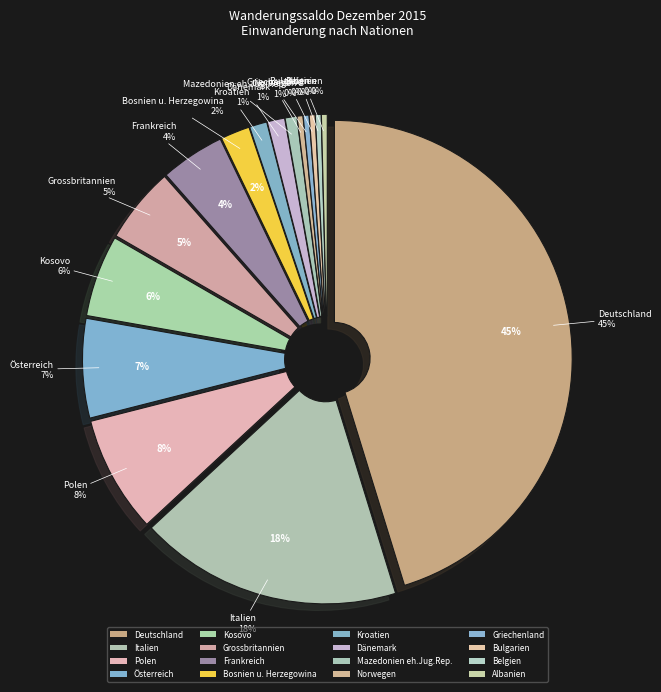

Which has a higher value, Mazedonien eh.Jug.Rep. or Griechenland?

Mazedonien eh.Jug.Rep.